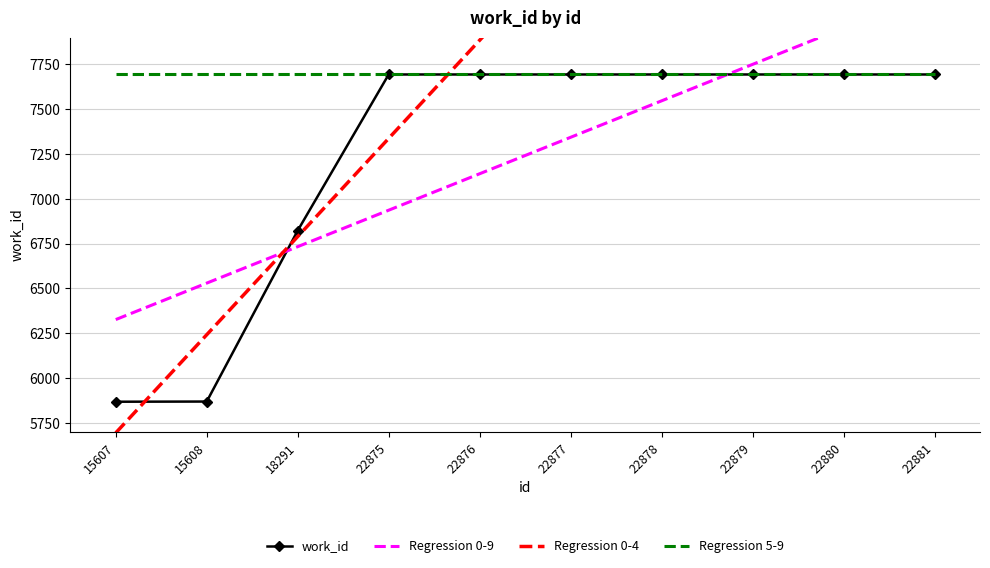

Does the chart have visible grid lines?

Yes